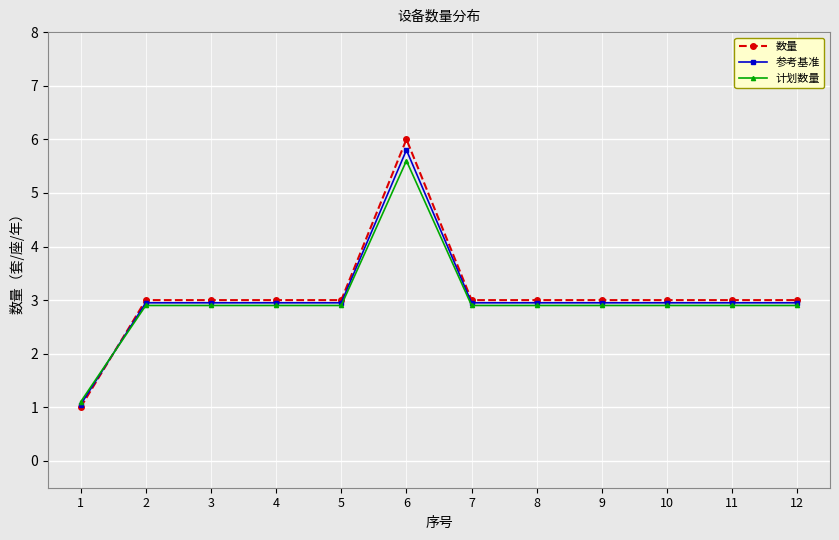

How many lines are shown in the chart?

3